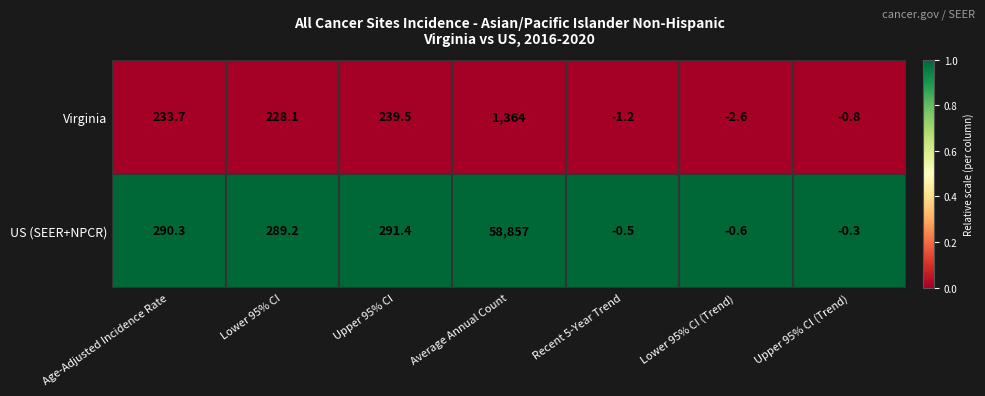

Which series changed the most between Age-Adjusted Incidence Rate and Average Annual Count?

US (SEER+NPCR)